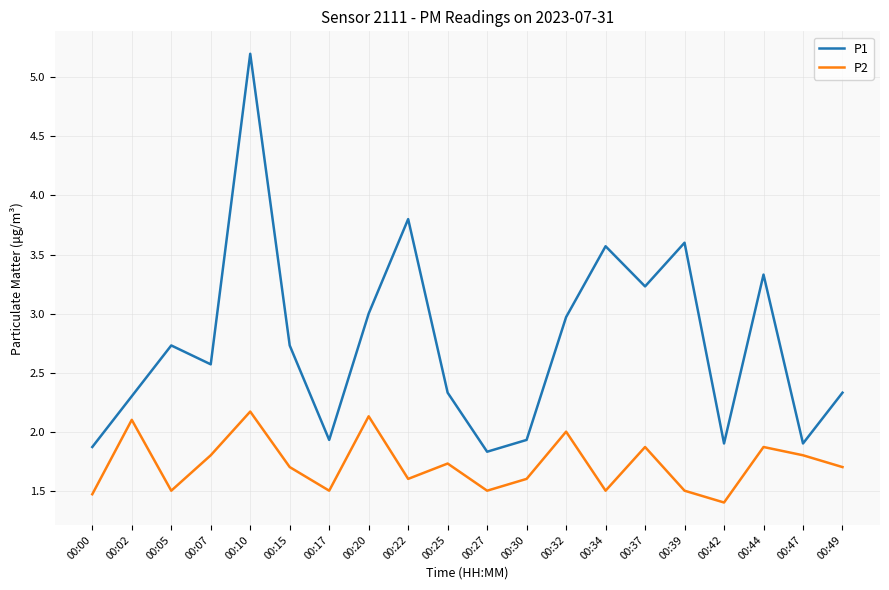

Rank the series by their maximum value, from lowest to highest.

P2, P1